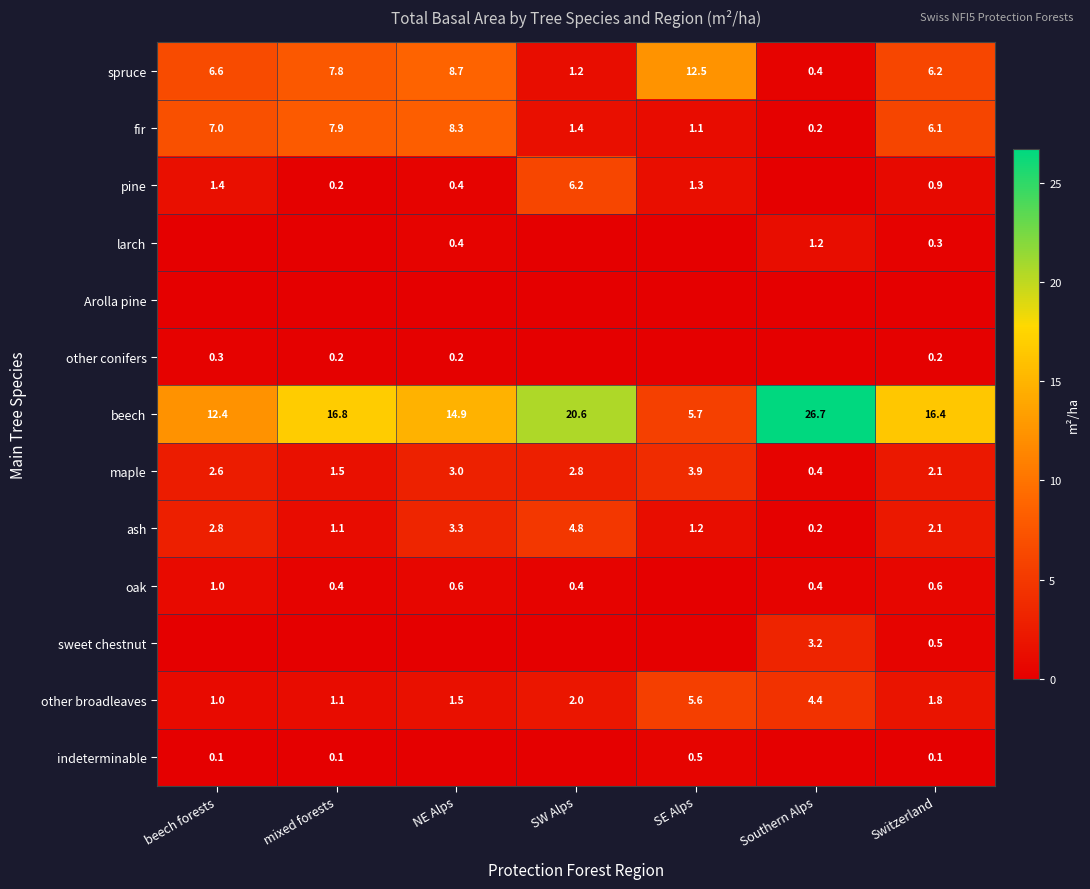

Between SE Alps and Southern Alps, which is larger?

SE Alps